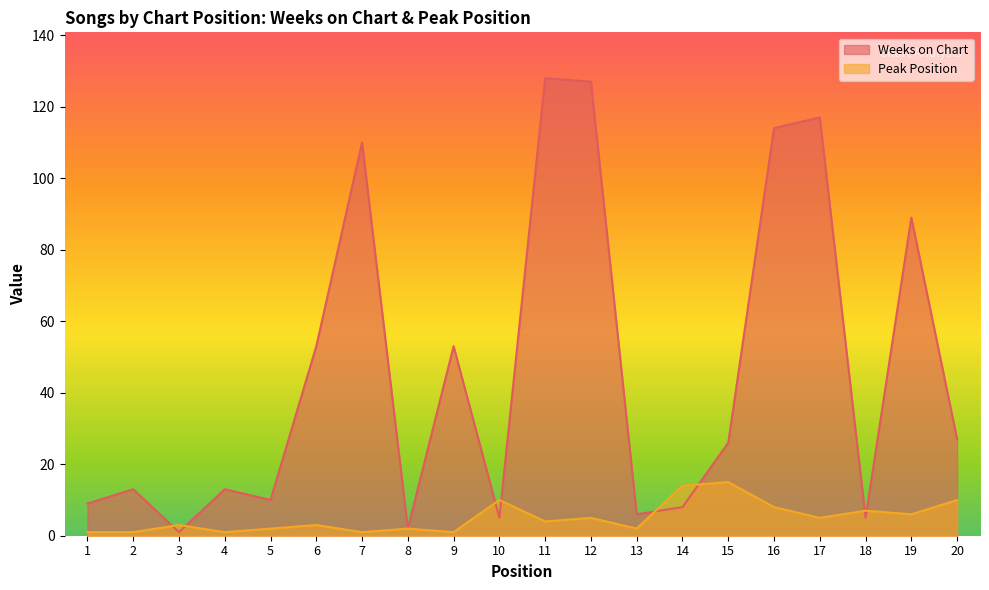

What is the total value across all series at 9?

54